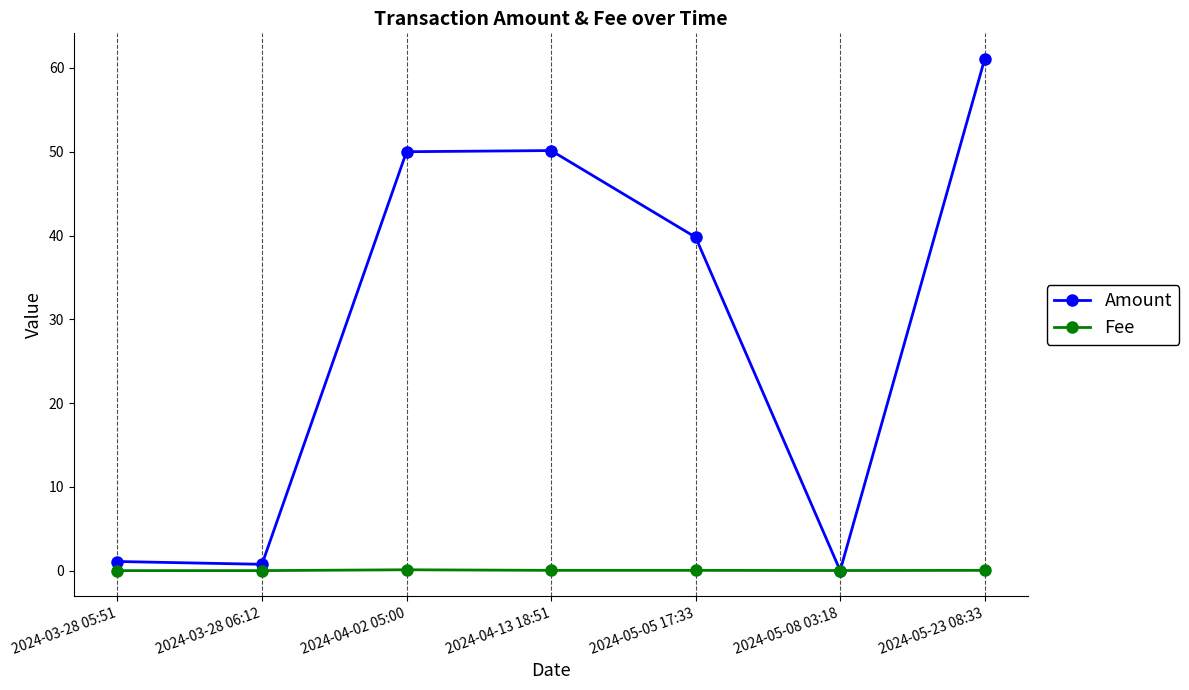

What is the spread (max minus min) of values at 2024-03-28 05:51?

1.1